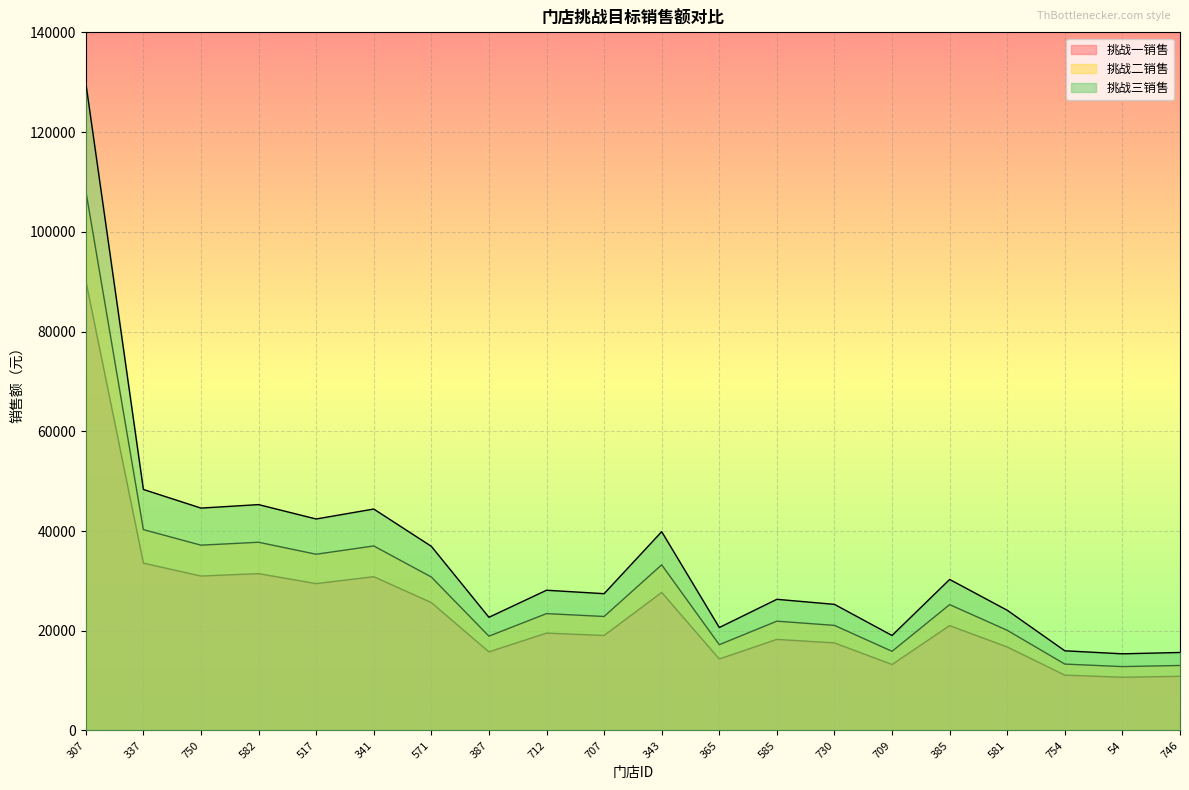

Read the 挑战二销售 value at 337.

40278.9